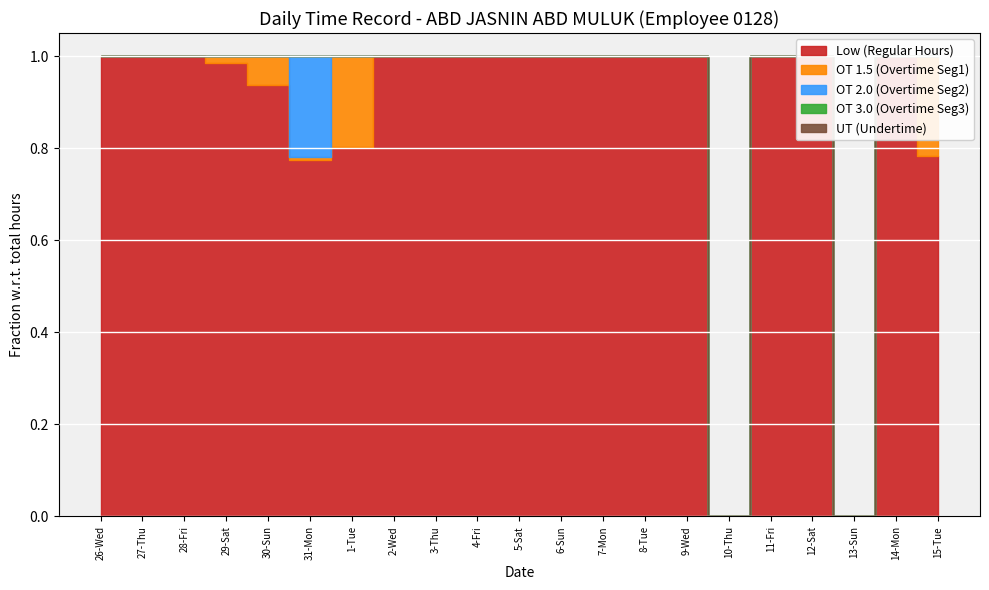

Reading right to left, transcribe all the data shown in this chart.

Low (Regular Hours): 15-Tue=12.1	14-Mon=15.6	13-Sun=0.0	12-Sat=15.1	11-Fri=13.4	10-Thu=0.0	9-Wed=16.1	8-Tue=14.4	7-Mon=13.4	6-Sun=14.3	5-Sat=14.7	4-Fri=13.9	3-Thu=13.7	2-Wed=13.3	1-Tue=10.2	31-Mon=12.3	30-Sun=10.4	29-Sat=13.6	28-Fri=15.1	27-Thu=15.1	26-Wed=15.0
OT 1.5 (Overtime Seg1): 15-Tue=3.4	14-Mon=0.0	13-Sun=0.0	12-Sat=0.0	11-Fri=0.0	10-Thu=0.0	9-Wed=0.0	8-Tue=0.0	7-Mon=0.0	6-Sun=0.0	5-Sat=0.0	4-Fri=0.0	3-Thu=0.0	2-Wed=0.0	1-Tue=2.5	31-Mon=0.1	30-Sun=0.7	29-Sat=0.2	28-Fri=0.0	27-Thu=0.0	26-Wed=0.0
OT 2.0 (Overtime Seg2): 15-Tue=0.0	14-Mon=0.0	13-Sun=0.0	12-Sat=0.0	11-Fri=0.0	10-Thu=0.0	9-Wed=0.0	8-Tue=0.0	7-Mon=0.0	6-Sun=0.0	5-Sat=0.0	4-Fri=0.0	3-Thu=0.0	2-Wed=0.0	1-Tue=0.0	31-Mon=3.5	30-Sun=0.0	29-Sat=0.0	28-Fri=0.0	27-Thu=0.0	26-Wed=0.0
OT 3.0 (Overtime Seg3): 15-Tue=0.0	14-Mon=0.0	13-Sun=0.0	12-Sat=0.0	11-Fri=0.0	10-Thu=0.0	9-Wed=0.0	8-Tue=0.0	7-Mon=0.0	6-Sun=0.0	5-Sat=0.0	4-Fri=0.0	3-Thu=0.0	2-Wed=0.0	1-Tue=0.0	31-Mon=0.0	30-Sun=0.0	29-Sat=0.0	28-Fri=0.0	27-Thu=0.0	26-Wed=0.0
UT (Undertime): 15-Tue=0.0	14-Mon=0.0	13-Sun=0.0	12-Sat=0.0	11-Fri=0.0	10-Thu=0.0	9-Wed=0.0	8-Tue=0.0	7-Mon=0.0	6-Sun=0.0	5-Sat=0.0	4-Fri=0.0	3-Thu=0.0	2-Wed=0.0	1-Tue=0.0	31-Mon=0.0	30-Sun=0.0	29-Sat=0.0	28-Fri=0.0	27-Thu=0.0	26-Wed=0.0